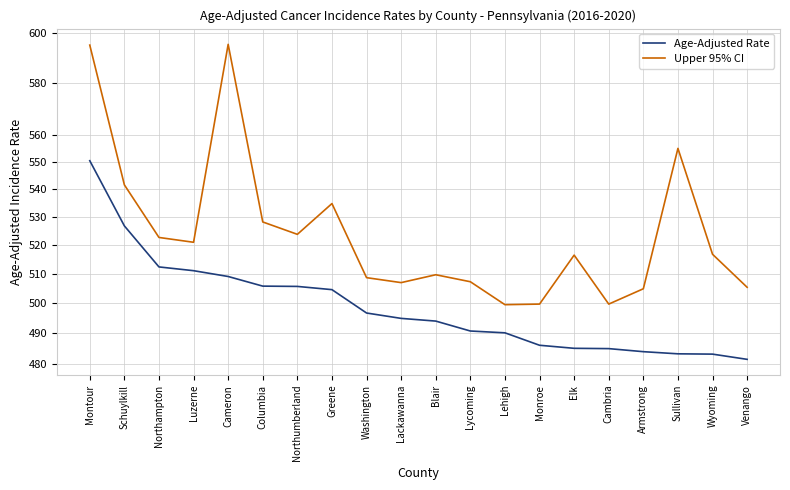

True or false: Age-Adjusted Rate and Upper 95% CI cross at least once.

False